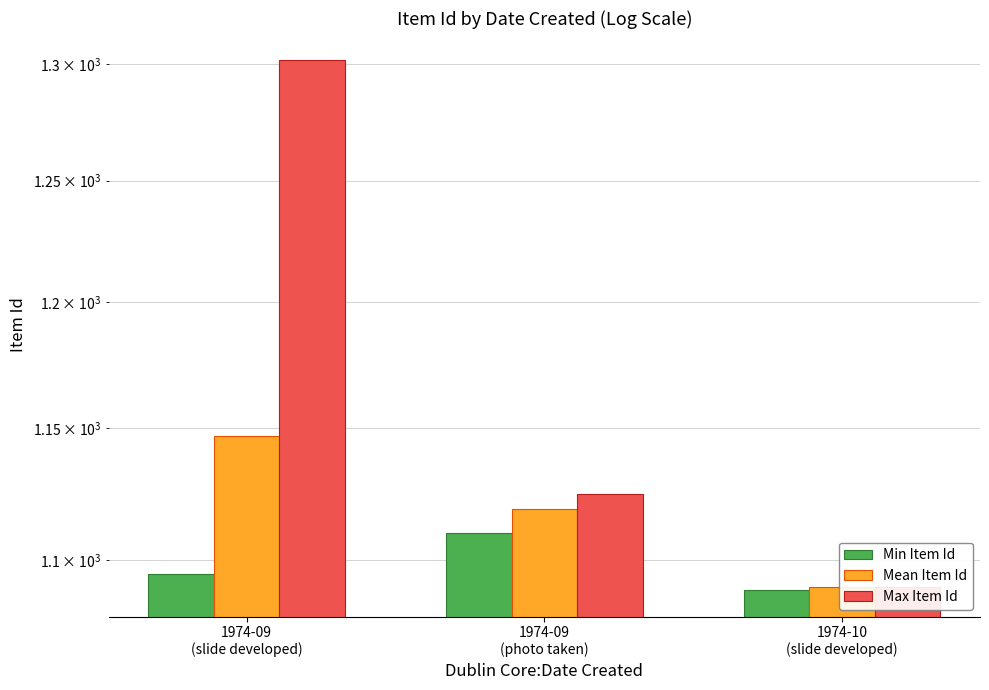

Rank the series by their maximum value, from lowest to highest.

Min Item Id, Mean Item Id, Max Item Id